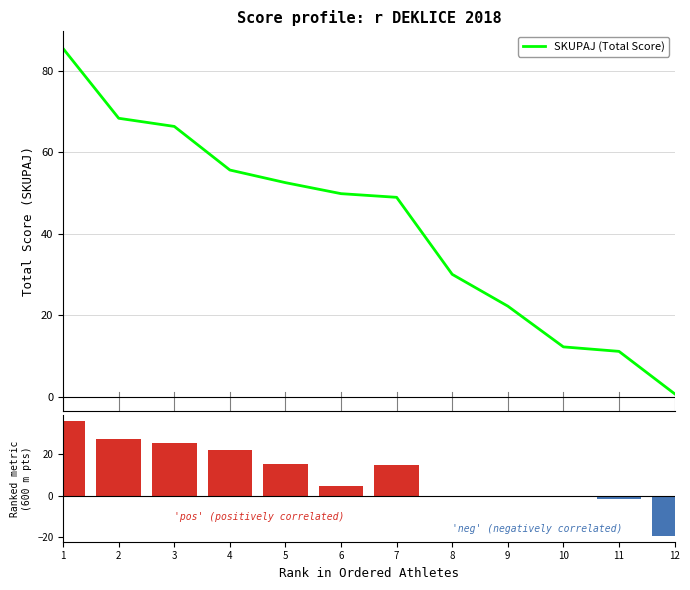

At which label is SKUPAJ (Total Score) closest to 43?

7